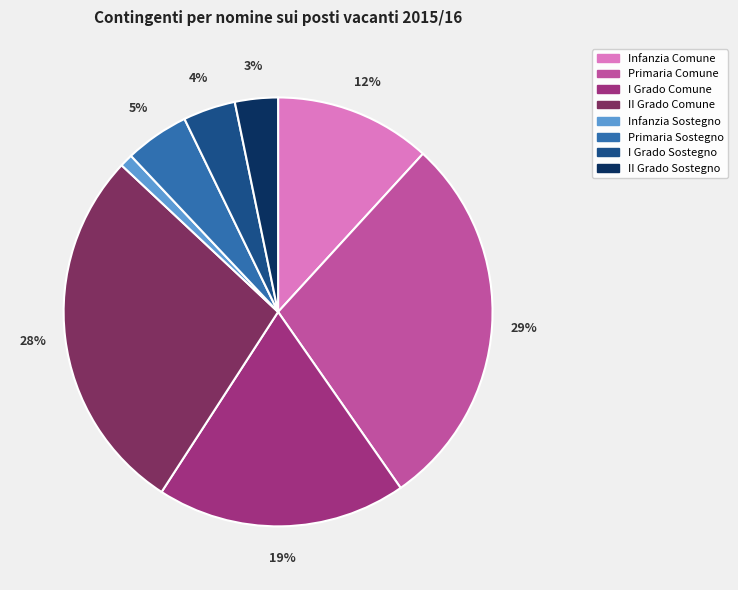

To the nearest percent, what percentage of the pie is II Grado Comune?

28%